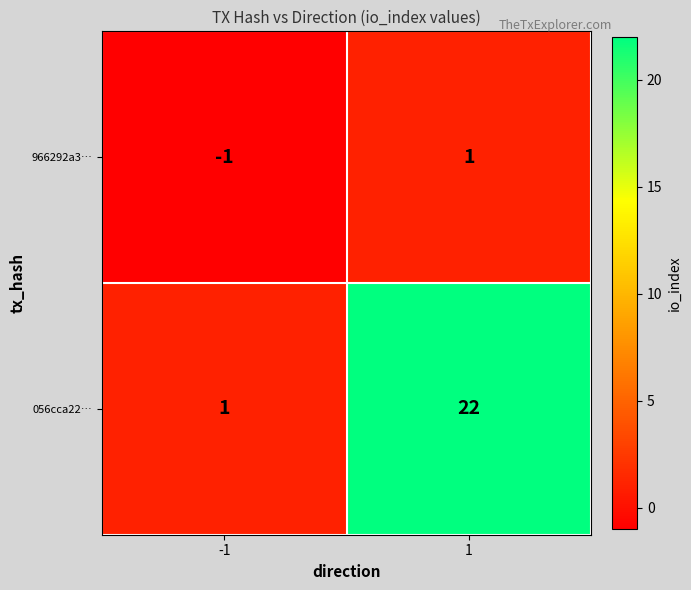

Reading right to left, list all the values displayed in this chart.

966292a3…: 1=1	-1=-1
056cca22…: 1=22	-1=1